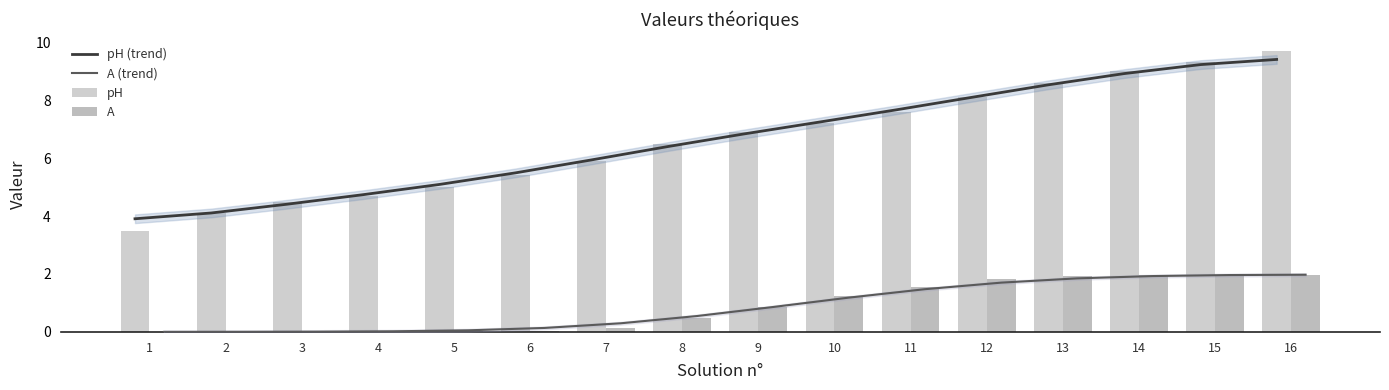

What is the difference between the highest and lowest values at 10?

6.1